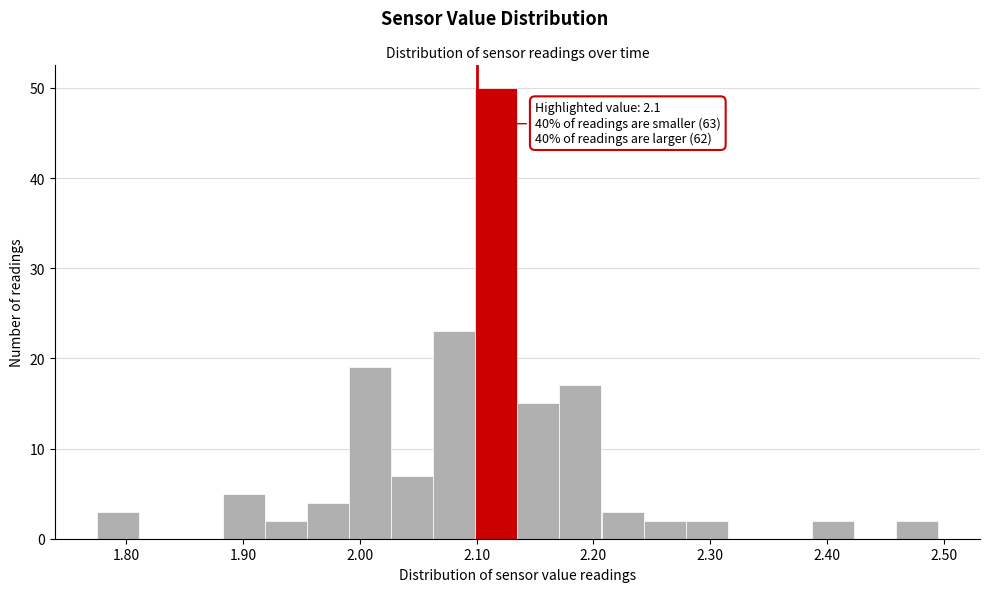

Around what value on the x-axis is the tallest bar? Give the approximate position of its centre, as read against the axis.

2.12